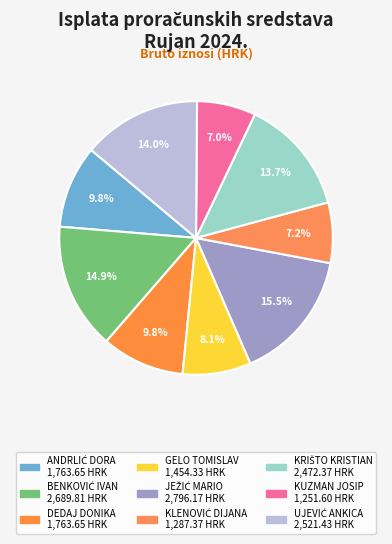

To the nearest percent, what portion does UJEVIĆ ANKICA represent?

14%